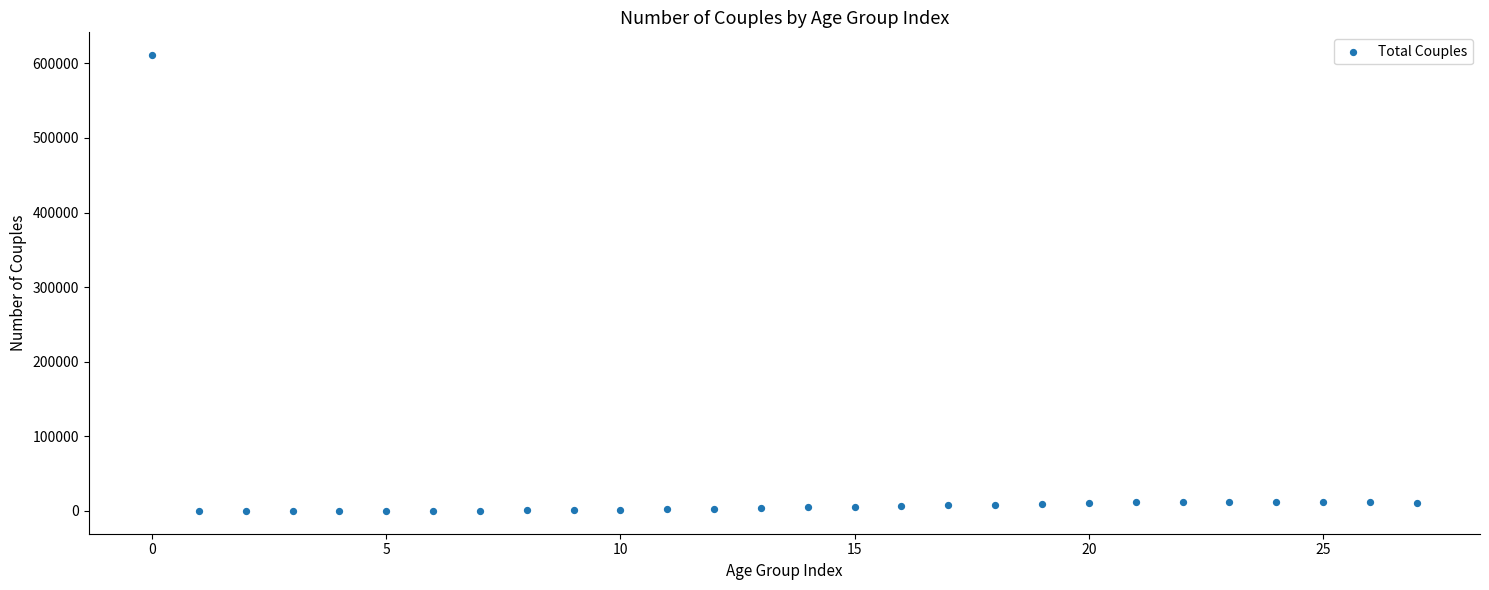

What is the range of Y values (max minus min)?

611006